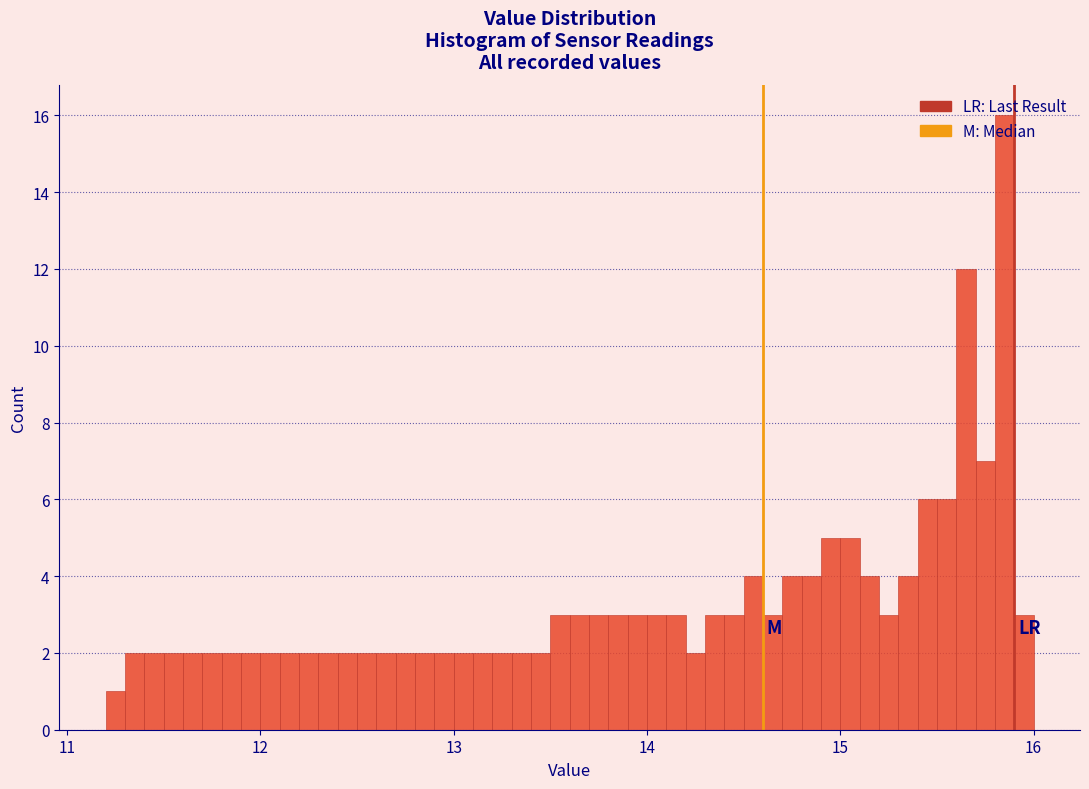

Around what value on the x-axis is the tallest bar? Give the approximate position of its centre, as read against the axis.

15.9